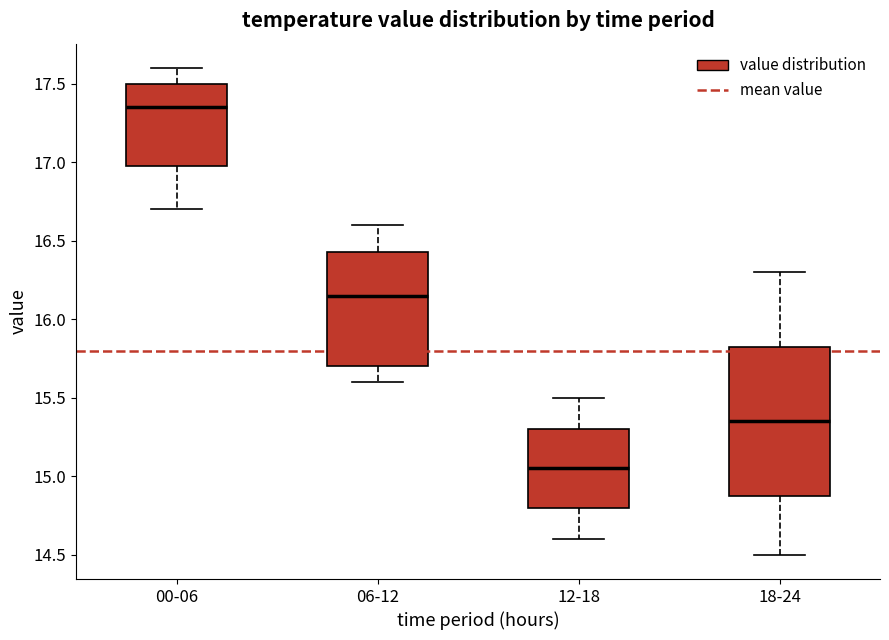

Which box is the tallest, from its lower edge to its upper edge?

18-24